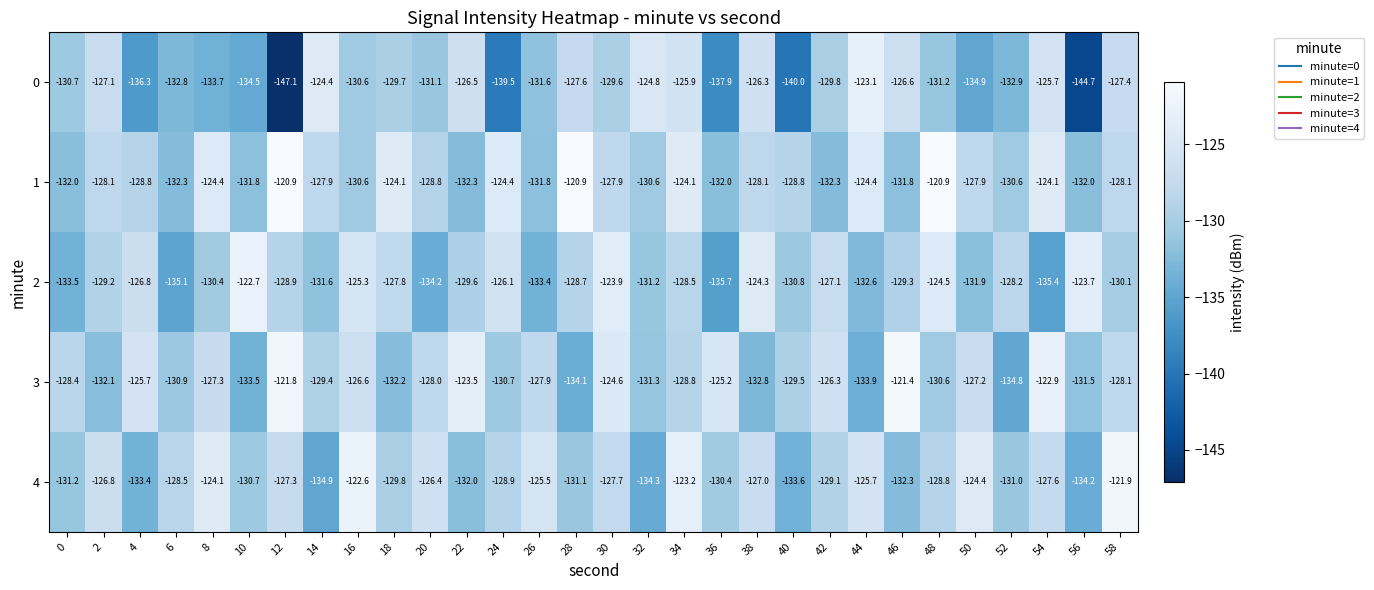

What is the lowest value of the 1 series?

-132.3